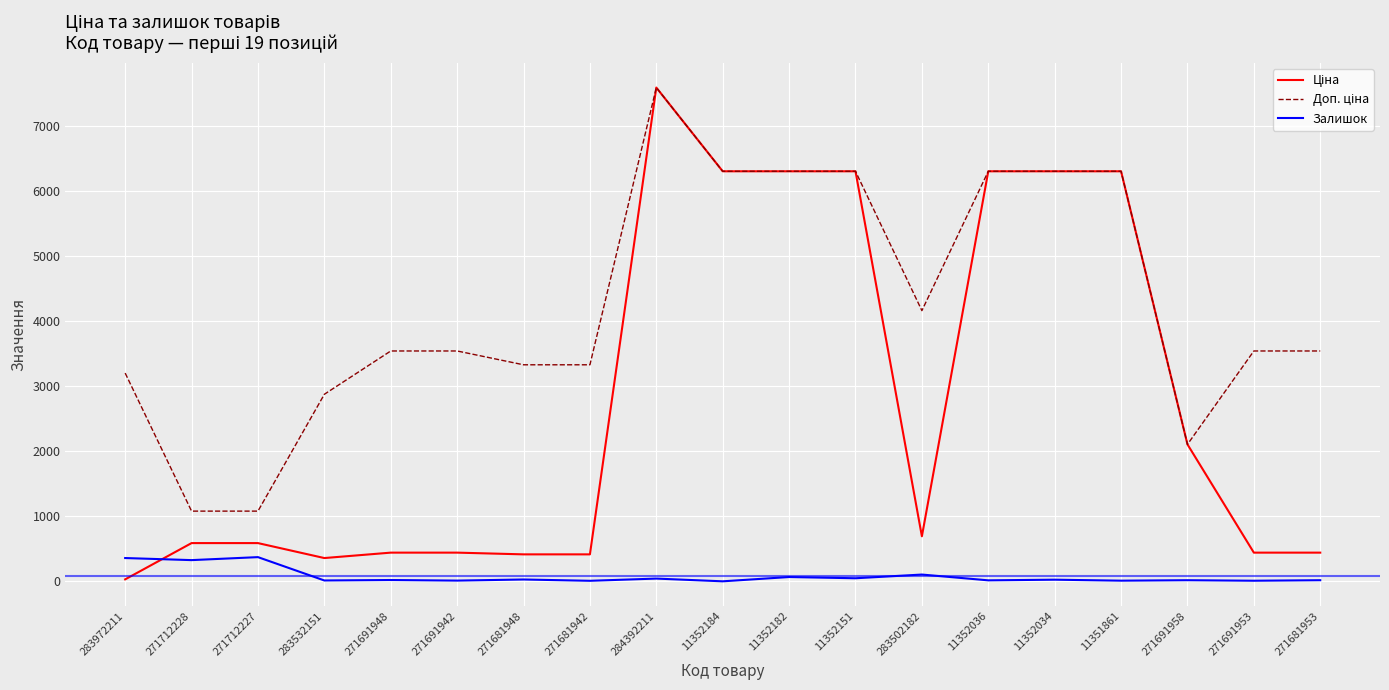

What is the sum of all Залишок values?

1526.0